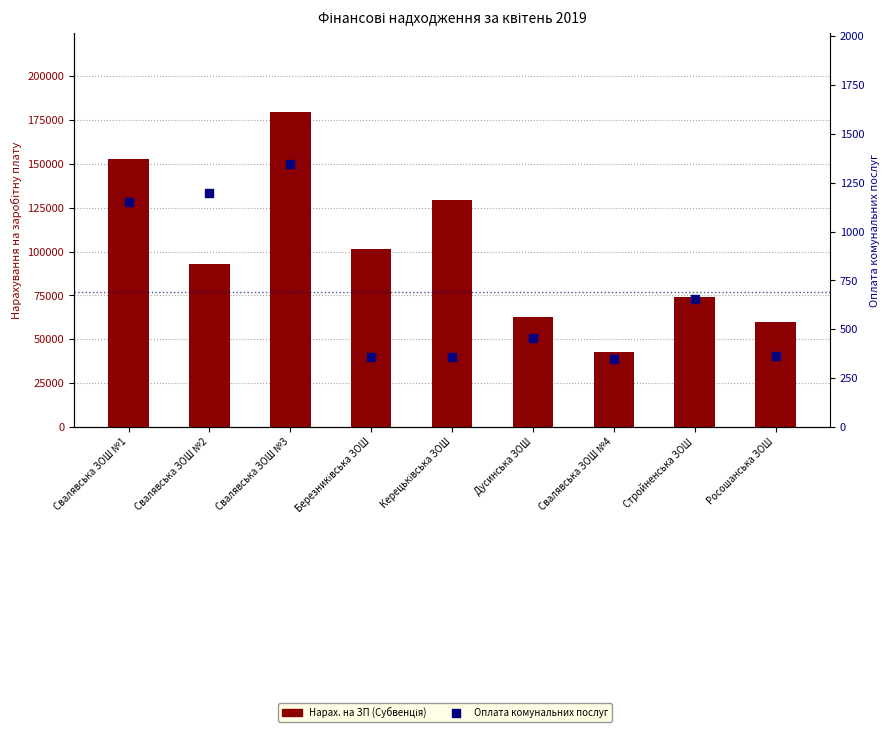

What is the total value across all series at Свалявська ЗОШ №3?

181173.3